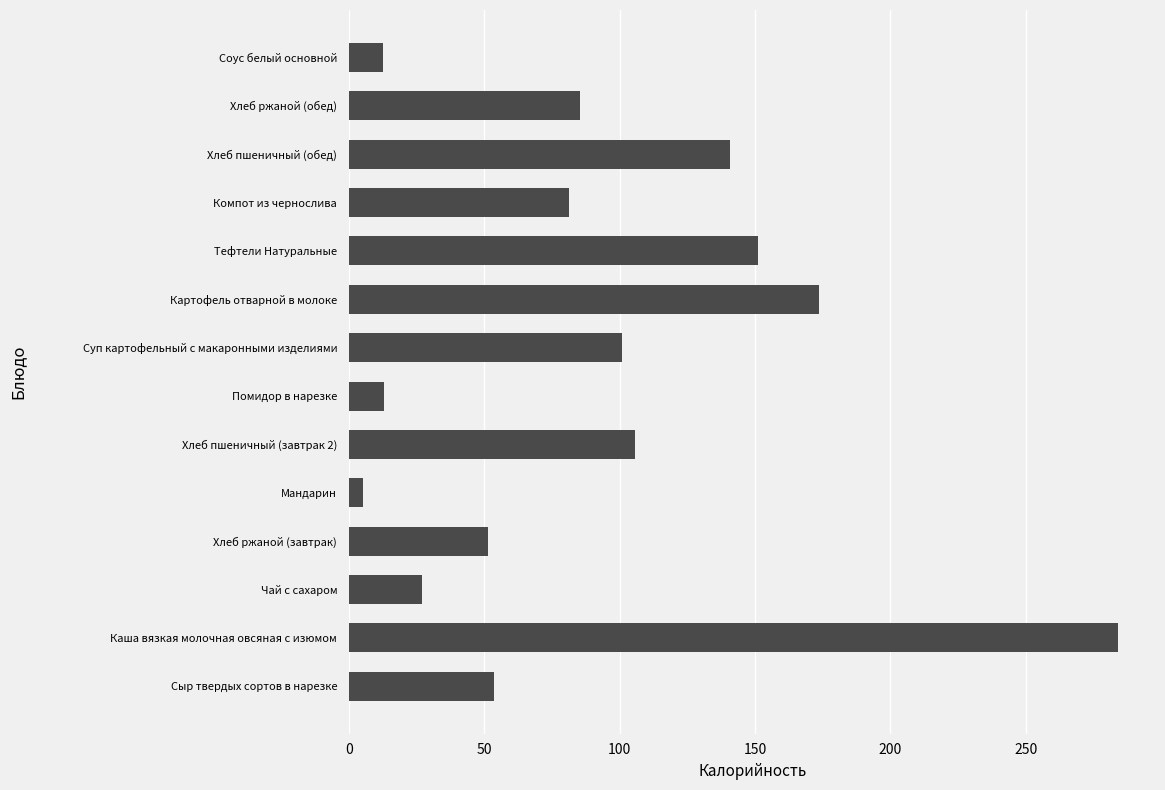

What value does the data have at Хлеб пшеничный (обед)?

140.6